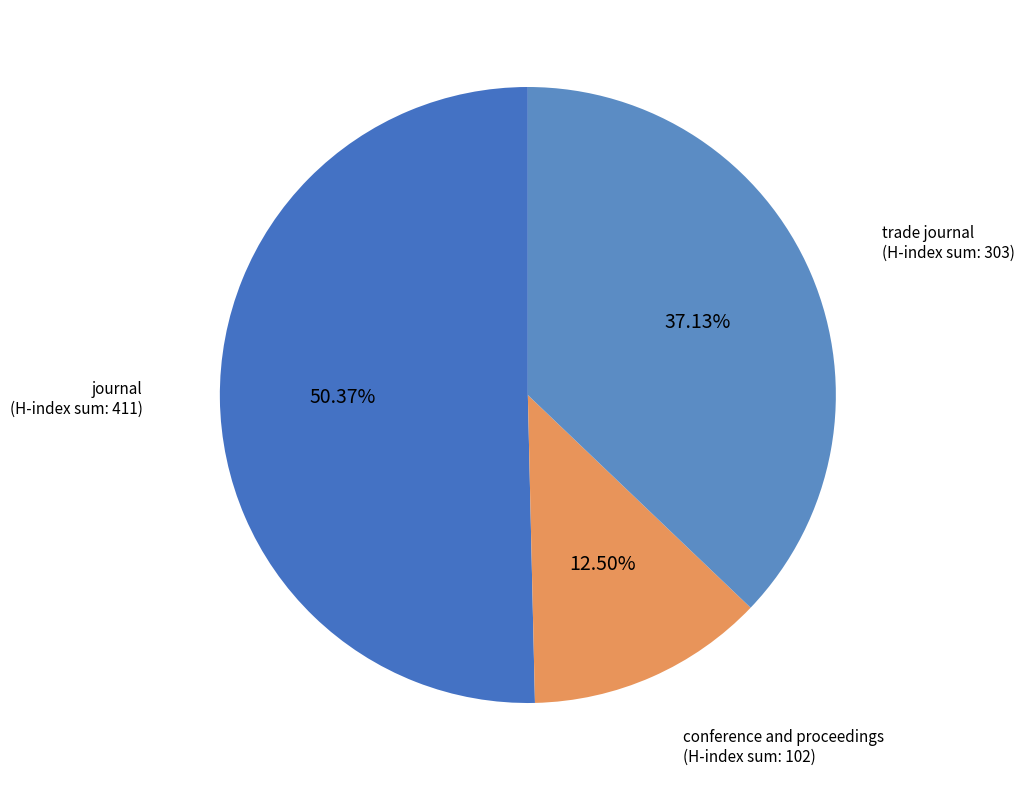

Rank the categories by value from lowest to highest.

conference and proceedings, trade journal, journal